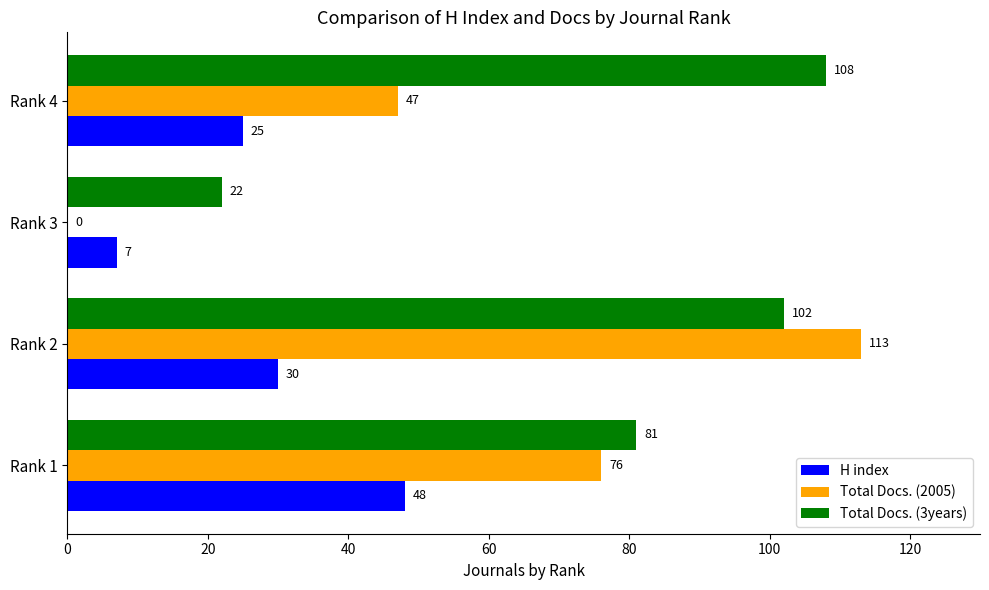

How many series are shown in this chart?

3